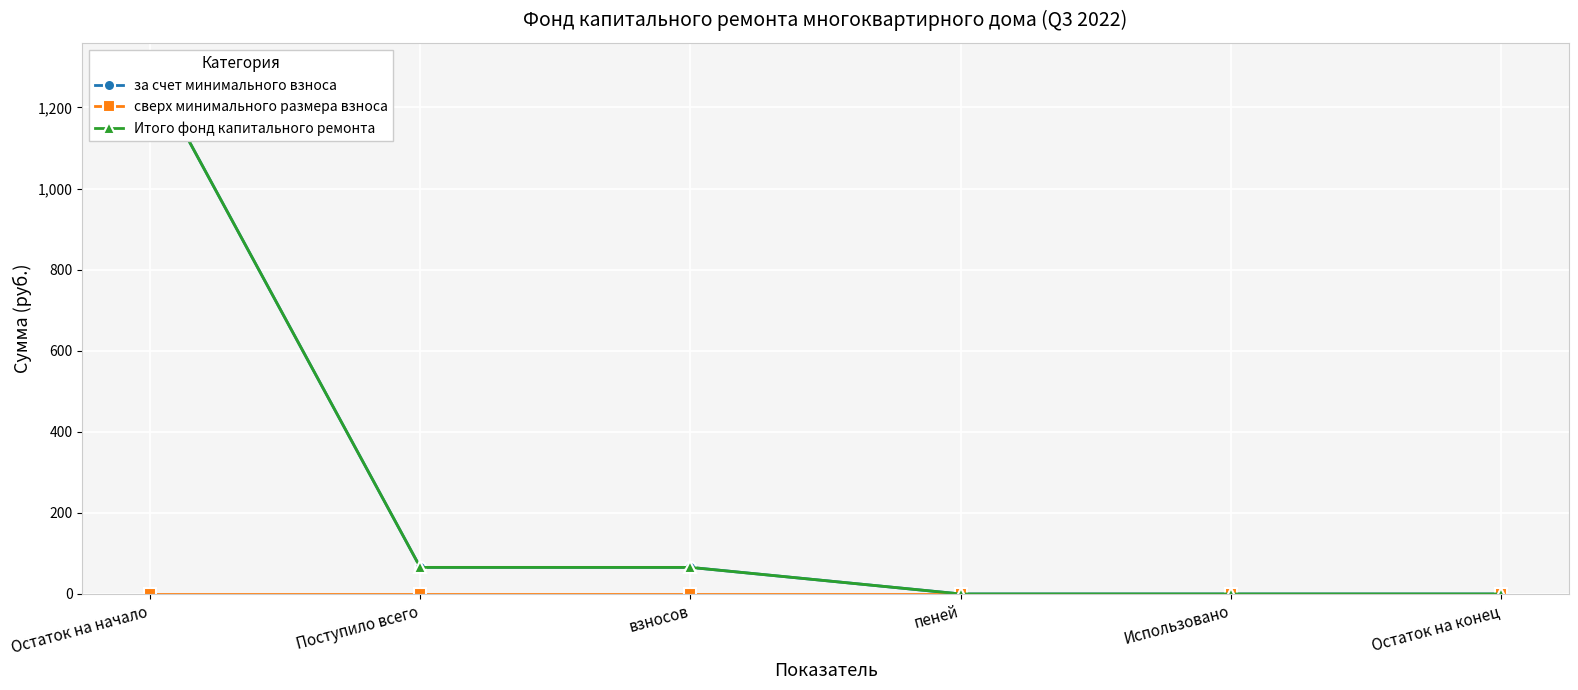

Reading right to left, transcribe all the data shown in this chart.

за счет минимального взноса: 0.0	0.0	0.0	65.6	65.6	1294.8
сверх минимального размера взноса: 0.0	0.0	0.0	0.0	0.0	0.0
Итого фонд капитального ремонта: 0.0	0.0	0.0	65.6	65.6	1294.8